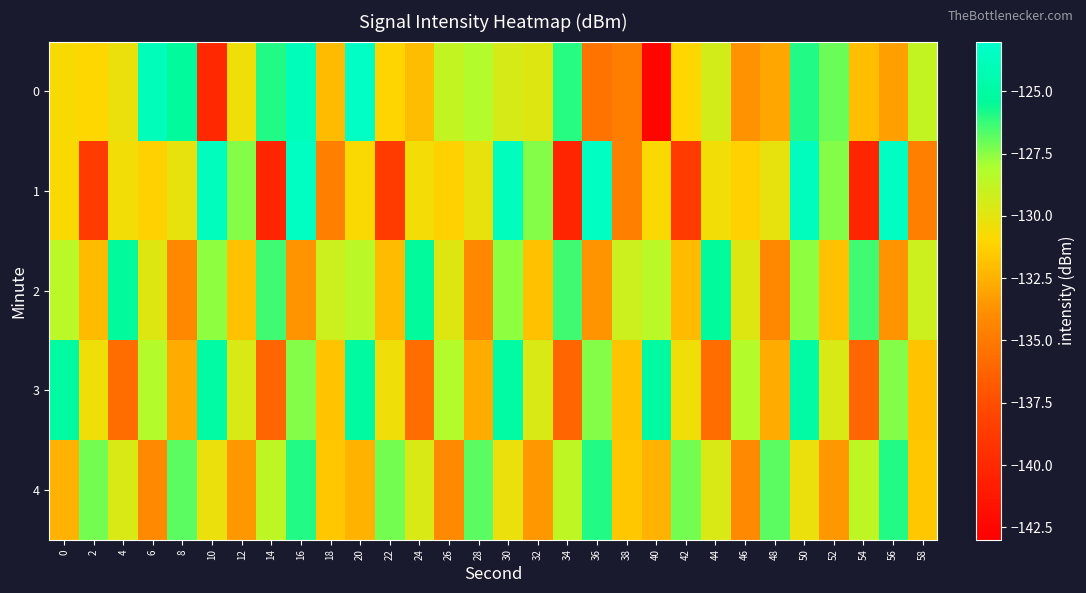

Which series has the largest total across all categories?

2